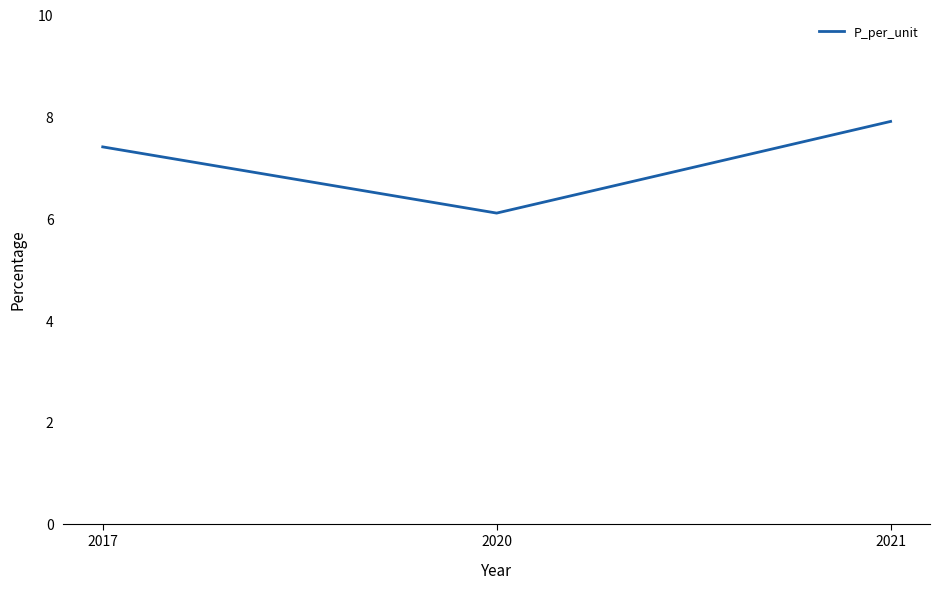

What is the average value?

7.1